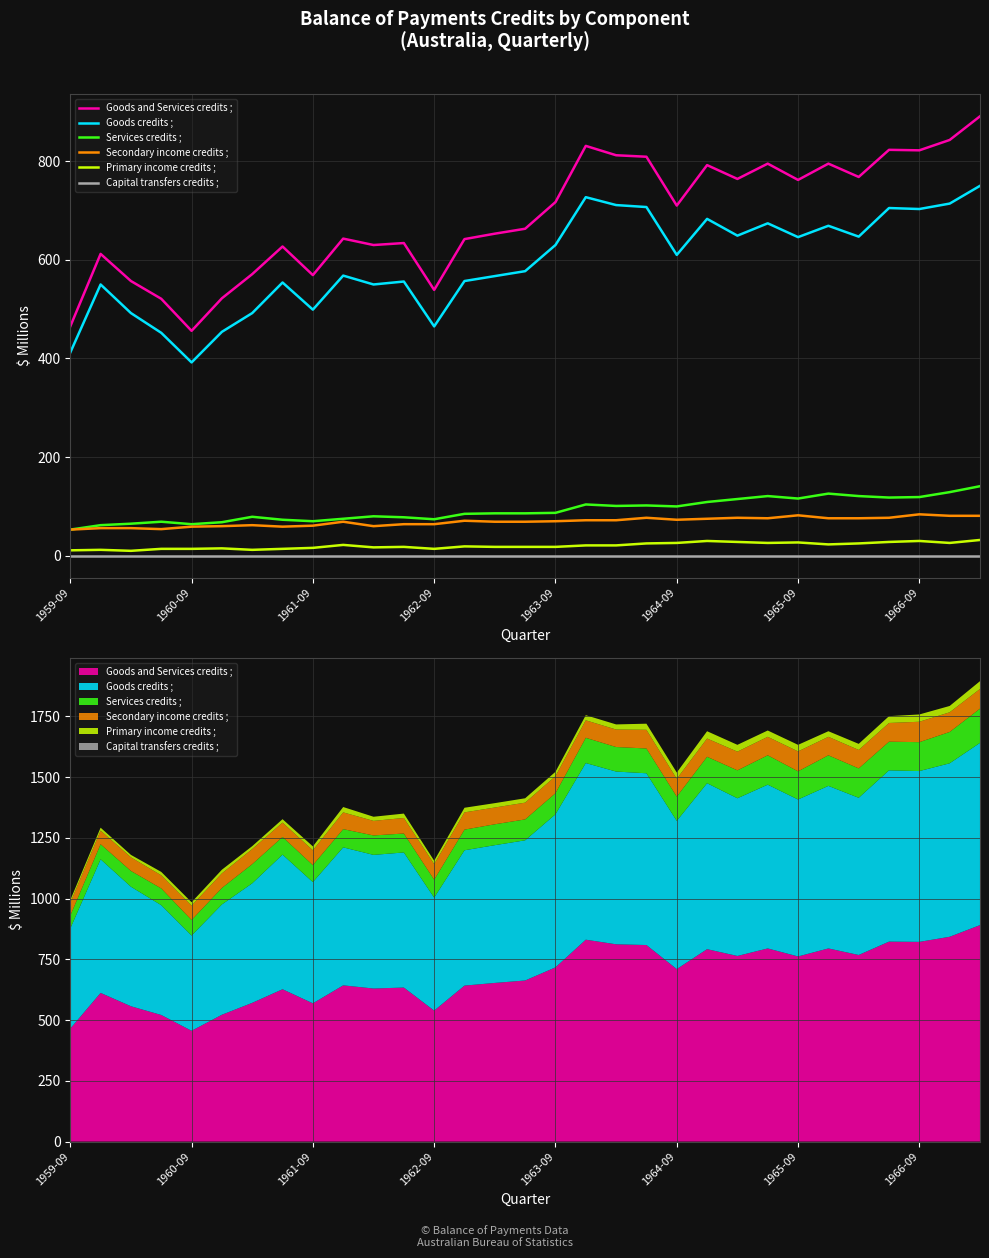

Between 10 and 20, which series saw the biggest shift?

Goods and Services credits ;